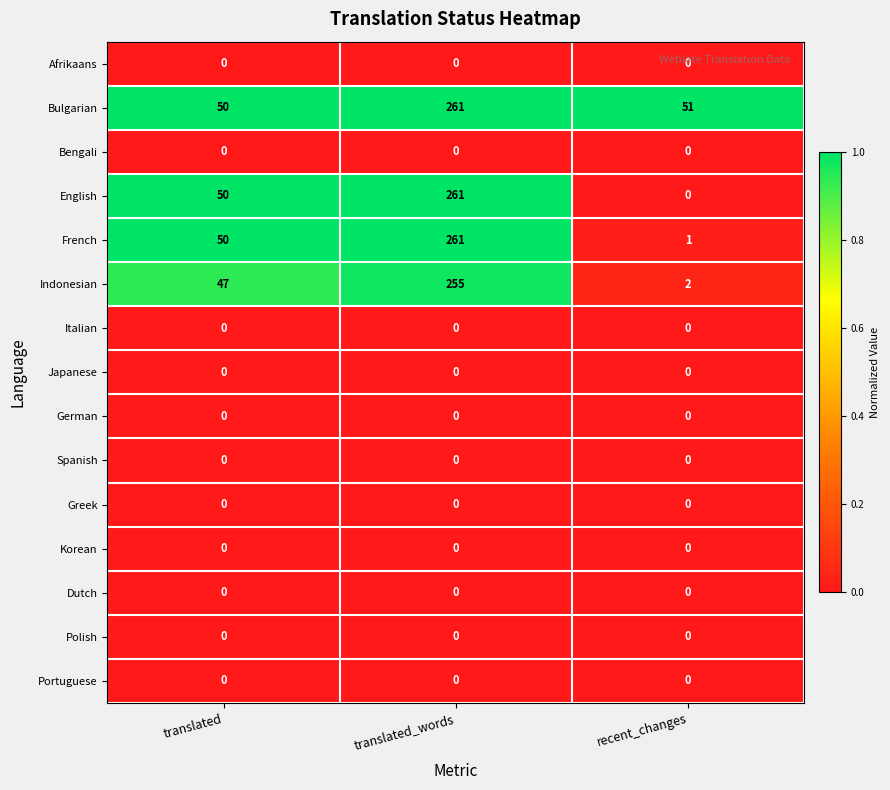

At how many categories does at least one series exceed 0?

3